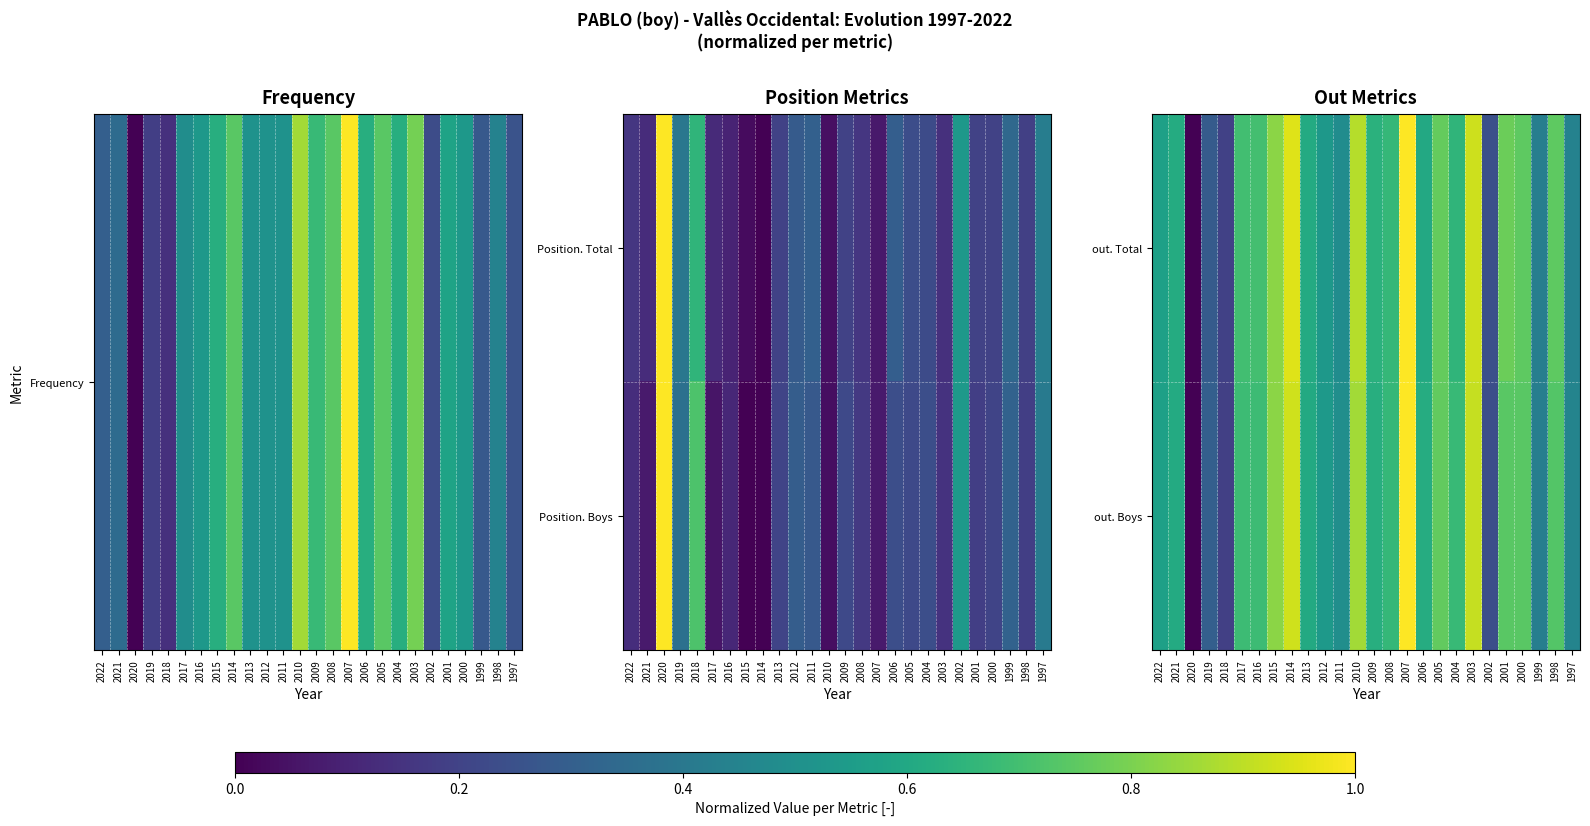

Which category has the highest value in the out. Total series?

2007